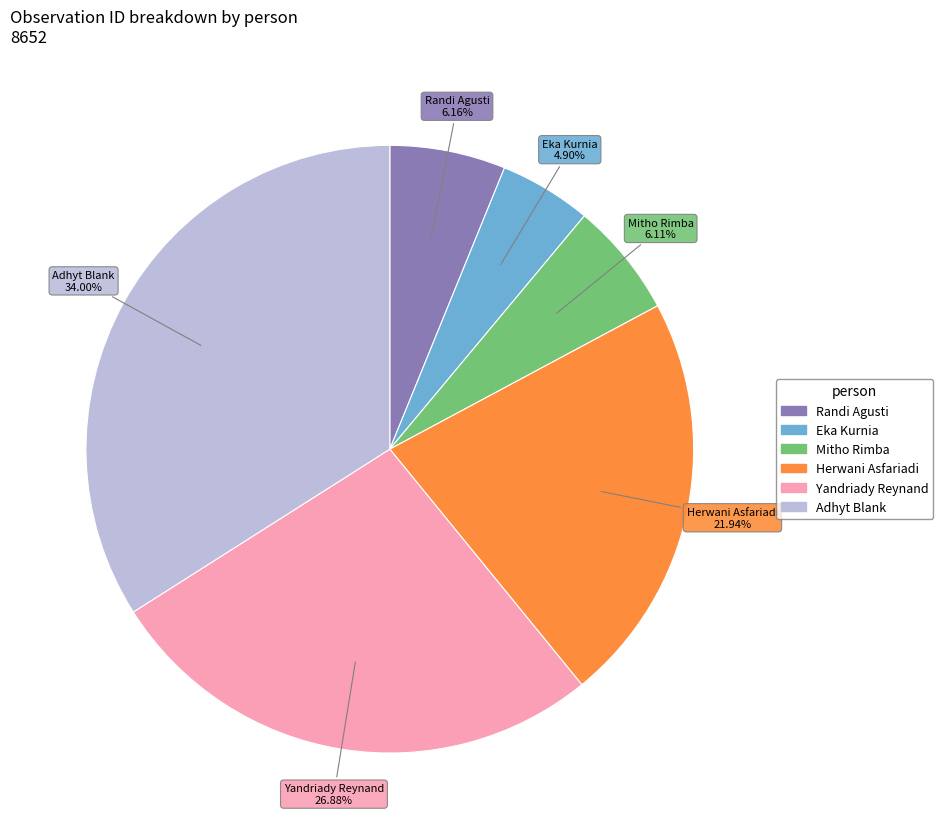

True or false: Herwani Asfariadi accounts for 32% of the total.

False